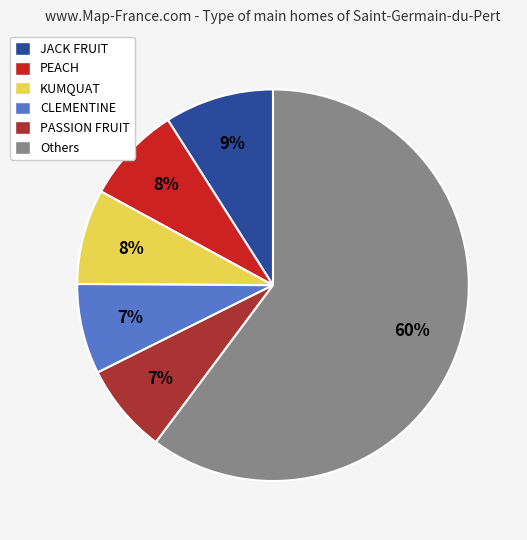

Does PEACH represent more than half of the total?

No